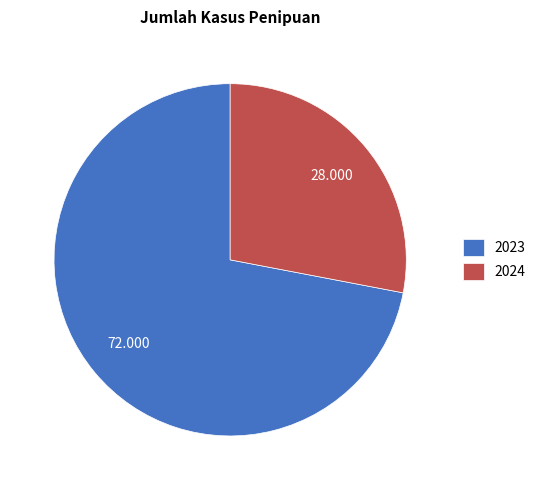

Do 2023 and 2024 together represent more than half of the pie?

Yes